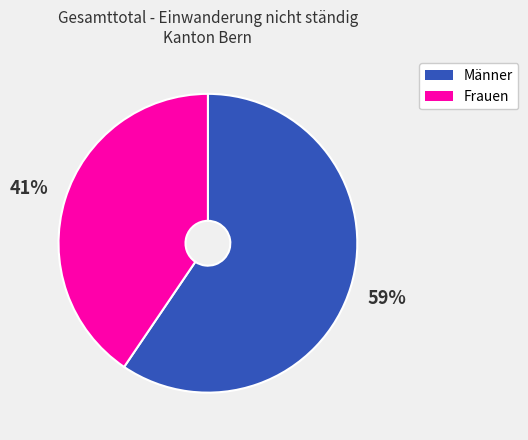

Between Frauen and Männer, which is larger?

Männer